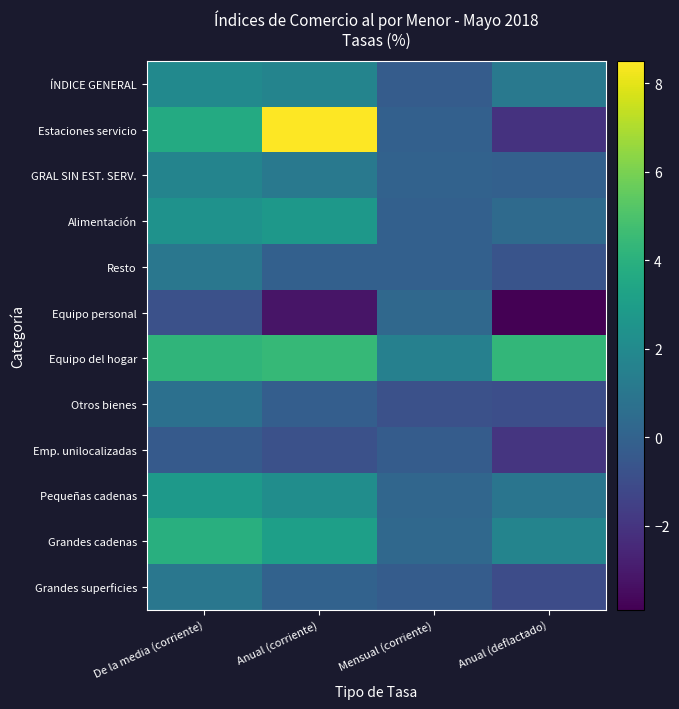

What is the total value across all series at Anual (corriente)?

19.4